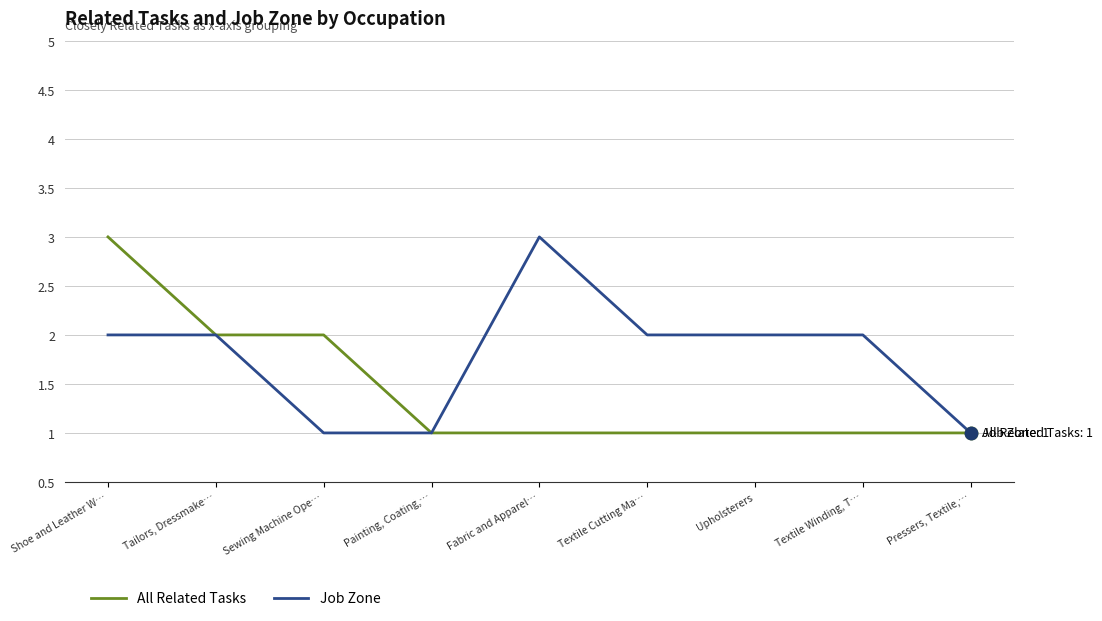

What is the total value across all series at Textile Winding, T…?

3